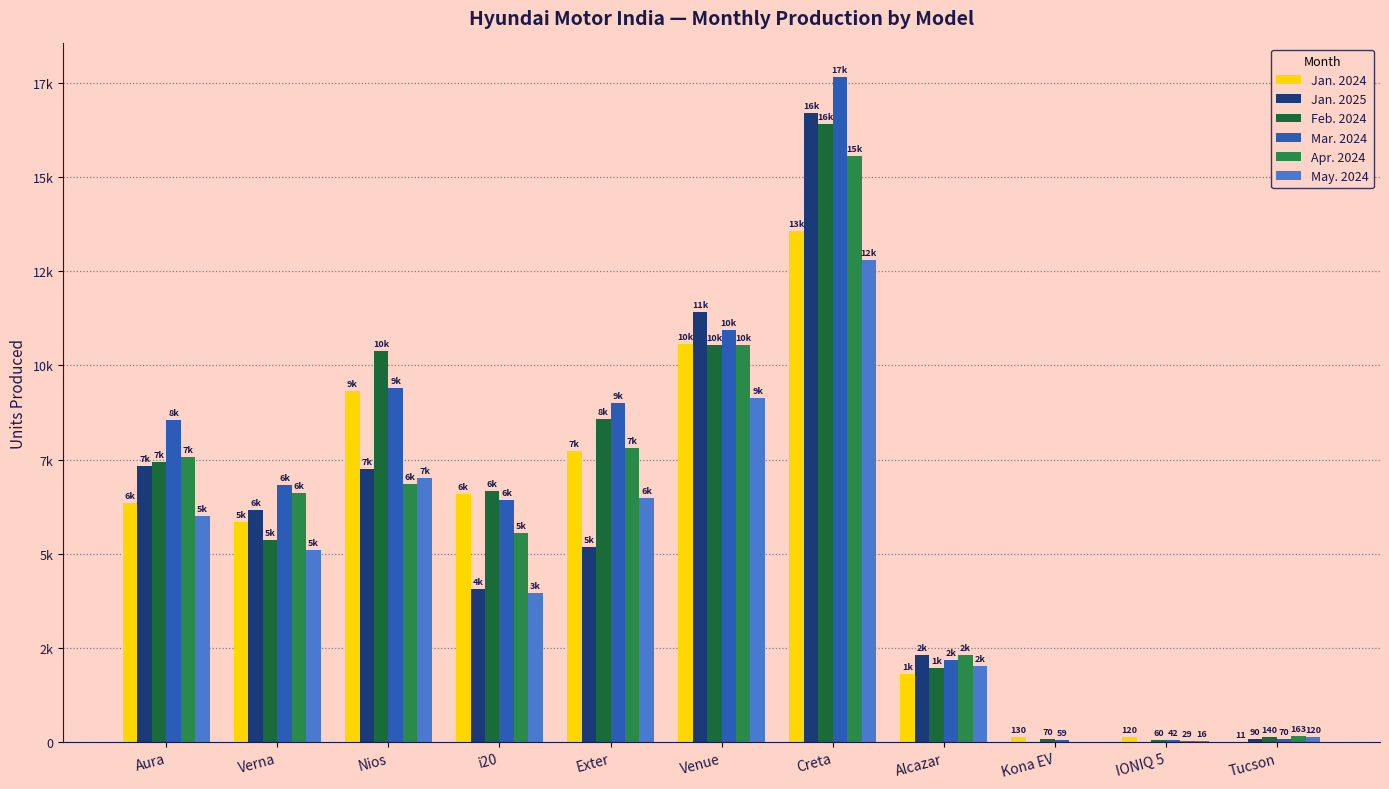

Are the bars grouped side by side (vs. stacked)?

Yes